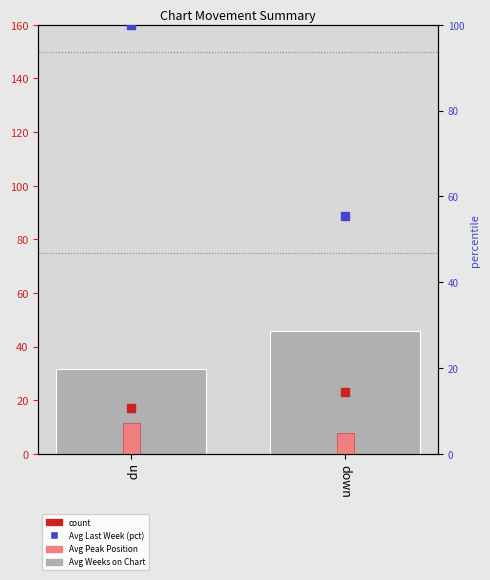

Which series has the largest total across all categories?

Avg Last Week (pct)